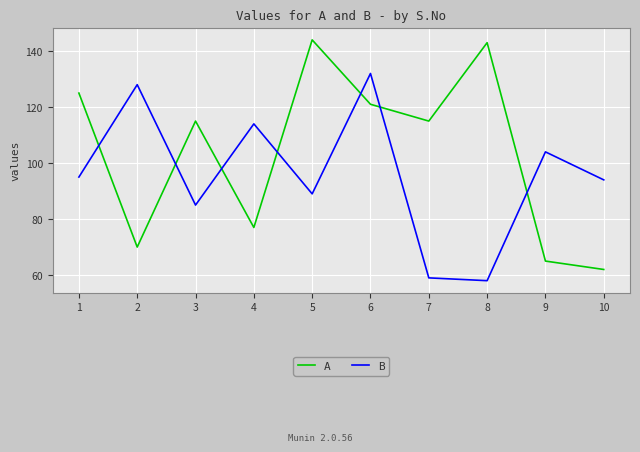

Where do B and A first cross each other?

1 and 2